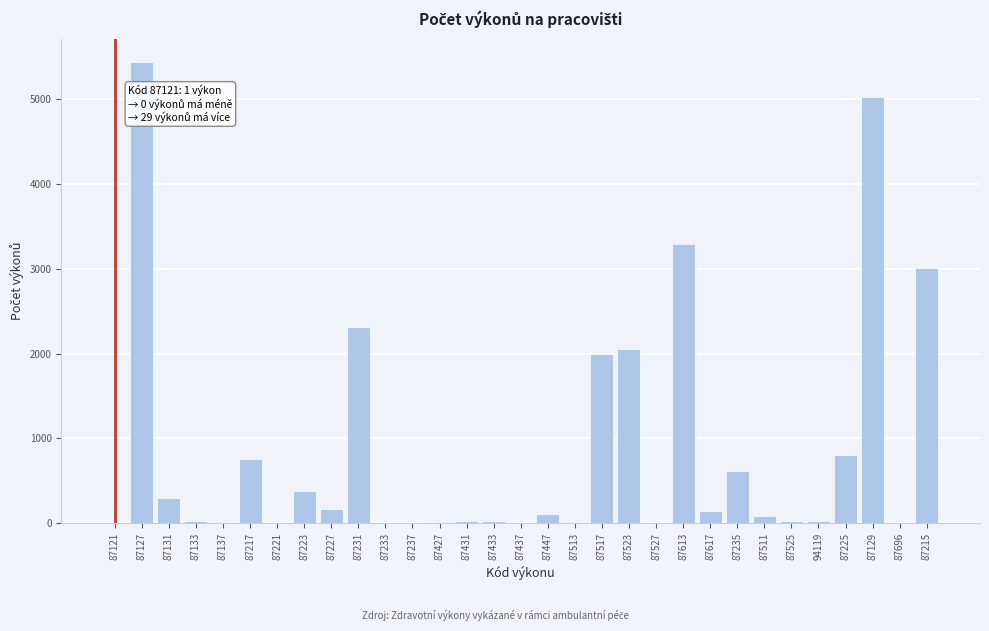

What is the ratio of the value at 87523 to the value at 87617?

14.1